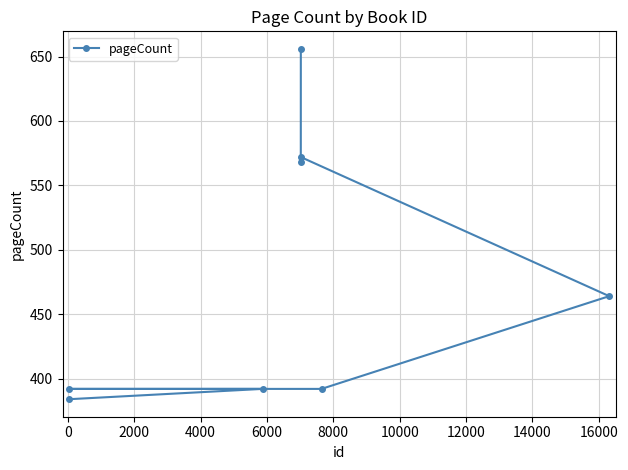

What is the value of the 7th point from the left?

392